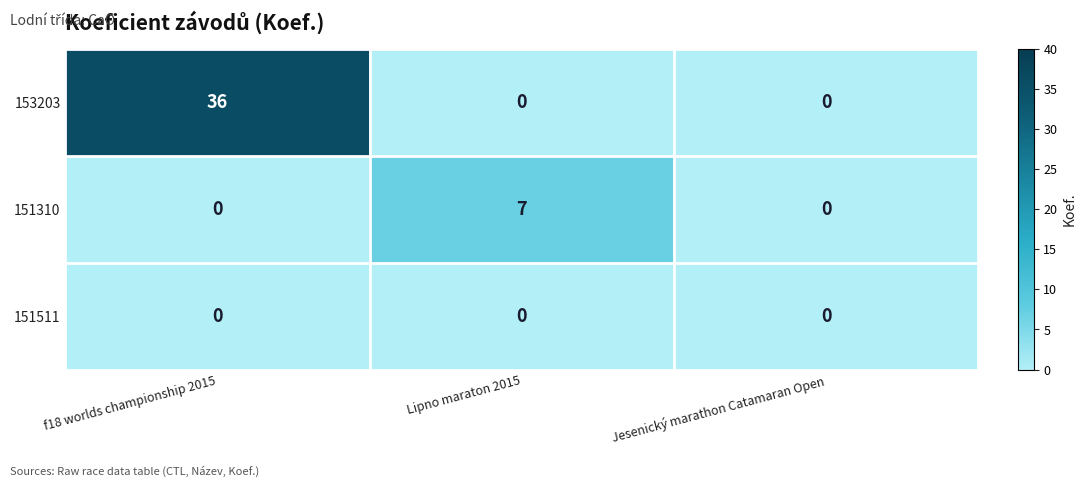

What is the sum of all 153203 values?

36